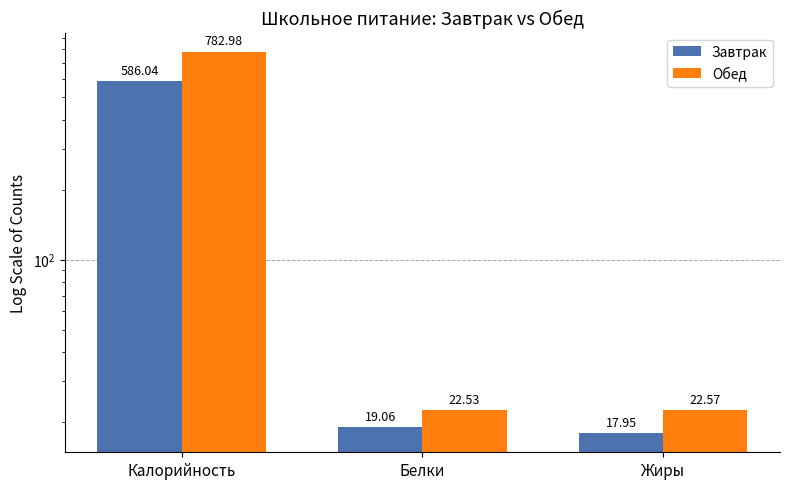

Is it true that Завтрак equals 17.9 at Жиры?

True